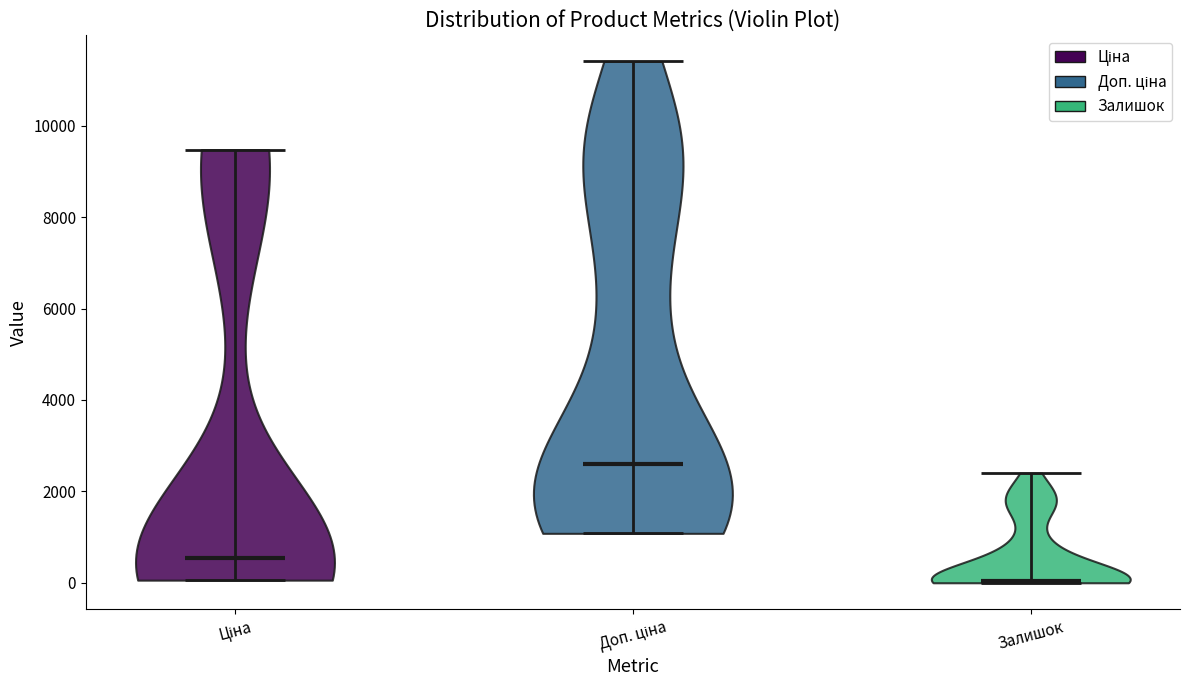

Reading left to right, read every violin against the y-axis: where its median line is, and the lowest and highest points it reaches. The values are not printed on the chart, so give them approximately, as read against the axis.

Ціна: median line 600, lowest point 0, highest point 9400
Доп. ціна: median line 2600, lowest point 1000, highest point 11400
Залишок: median line 0, lowest point 0, highest point 2400